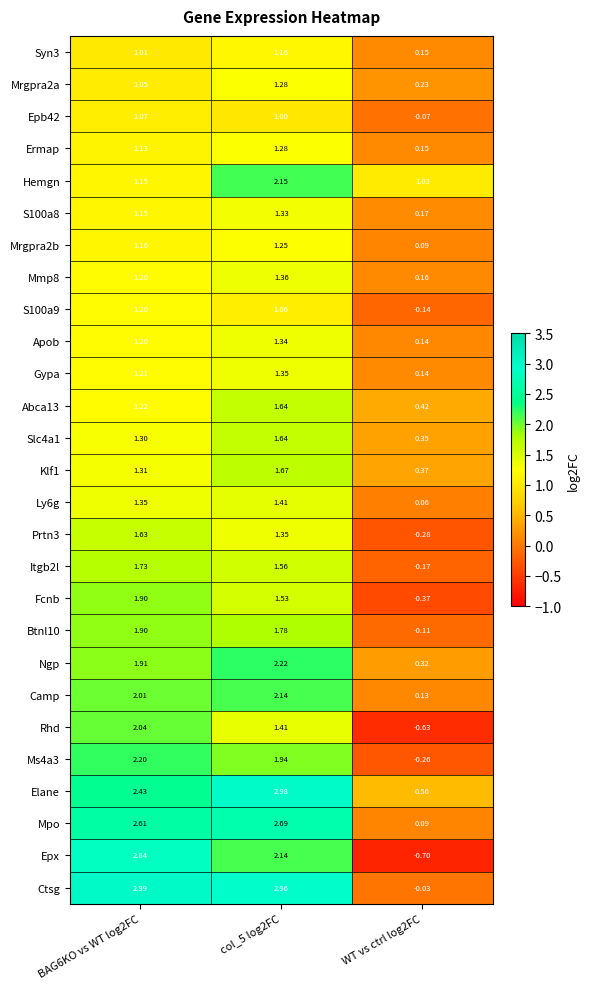

Which series has the widest spread of values?

Epx